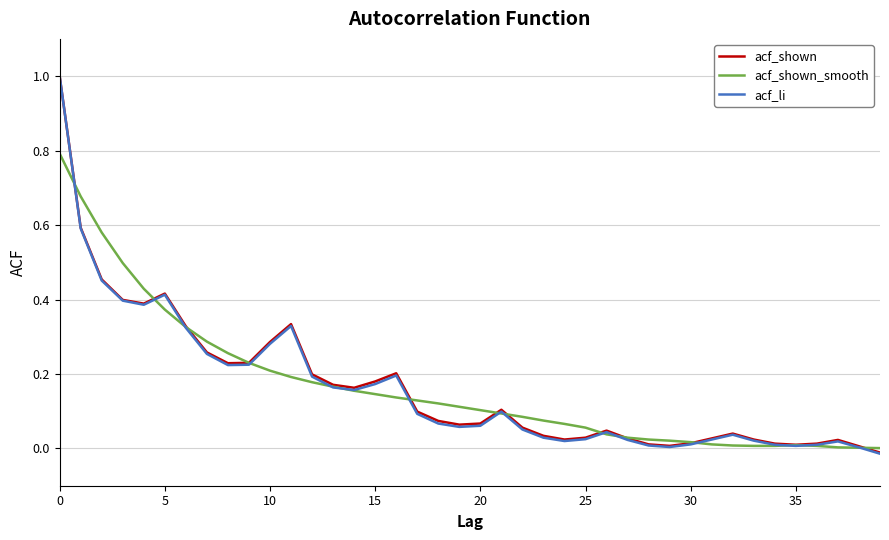

What is the maximum value shown in the chart?

1.0